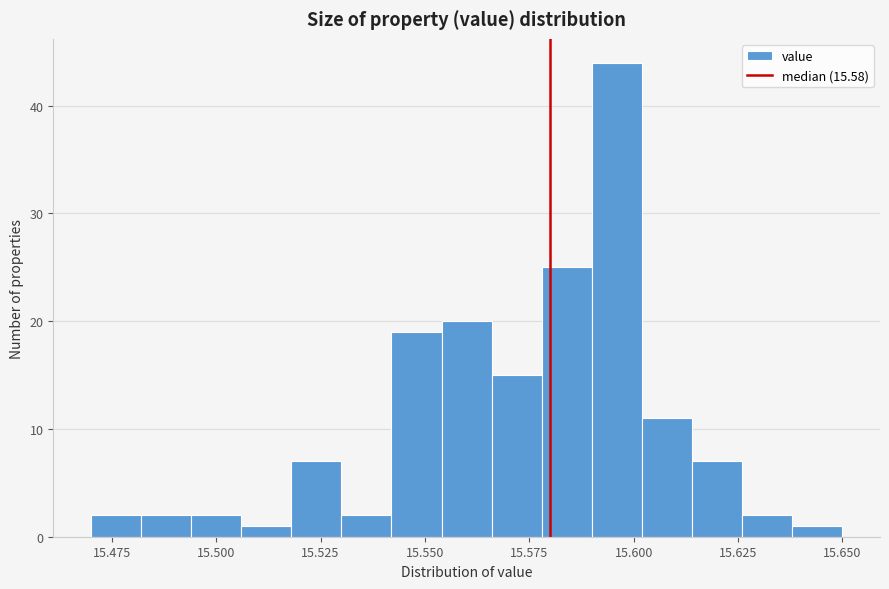

Around what value on the x-axis is the tallest bar? Give the approximate position of its centre, as read against the axis.

15.595